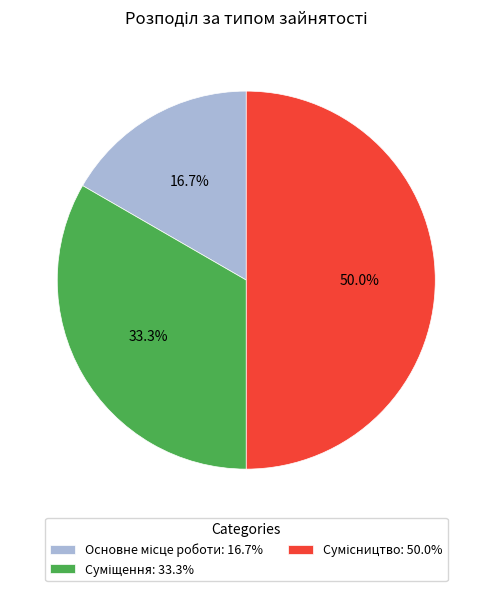

How many segments does this pie chart have?

3